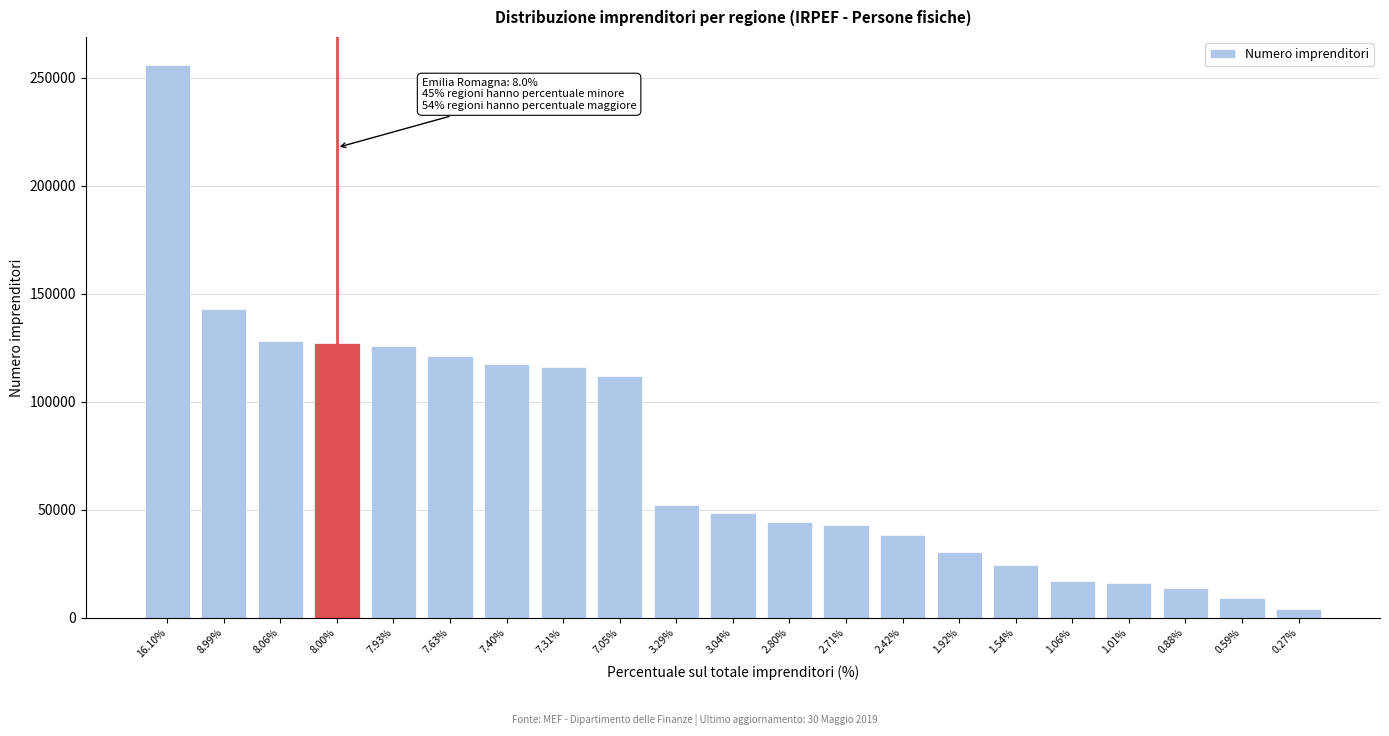

What is the greatest value displayed?

256074